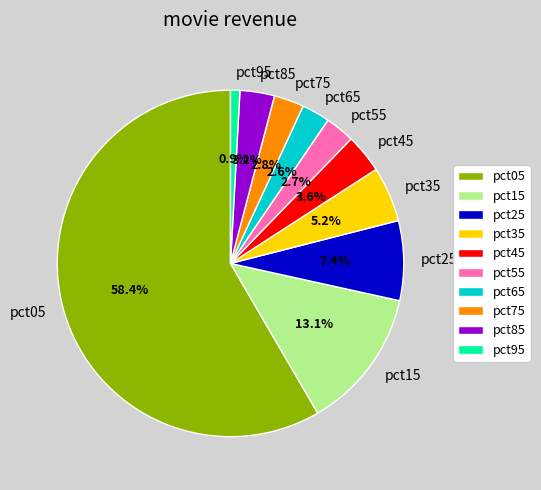

Between pct35 and pct25, which is larger?

pct25